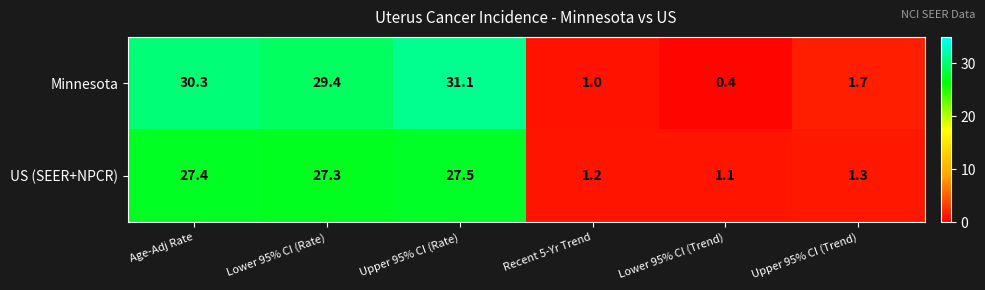

What is the average value of the US (SEER+NPCR) series?

14.3